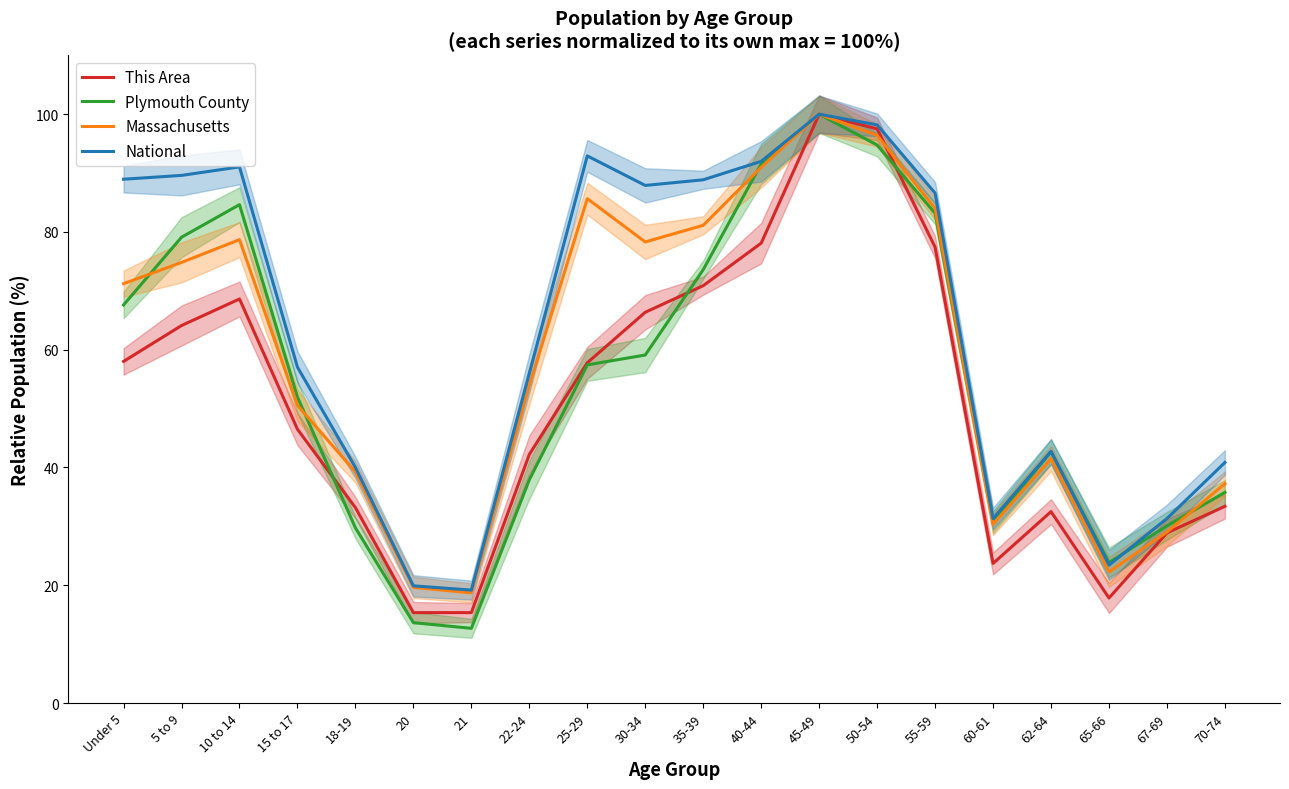

What is the approximate value of This Area at 30-34?

66.4